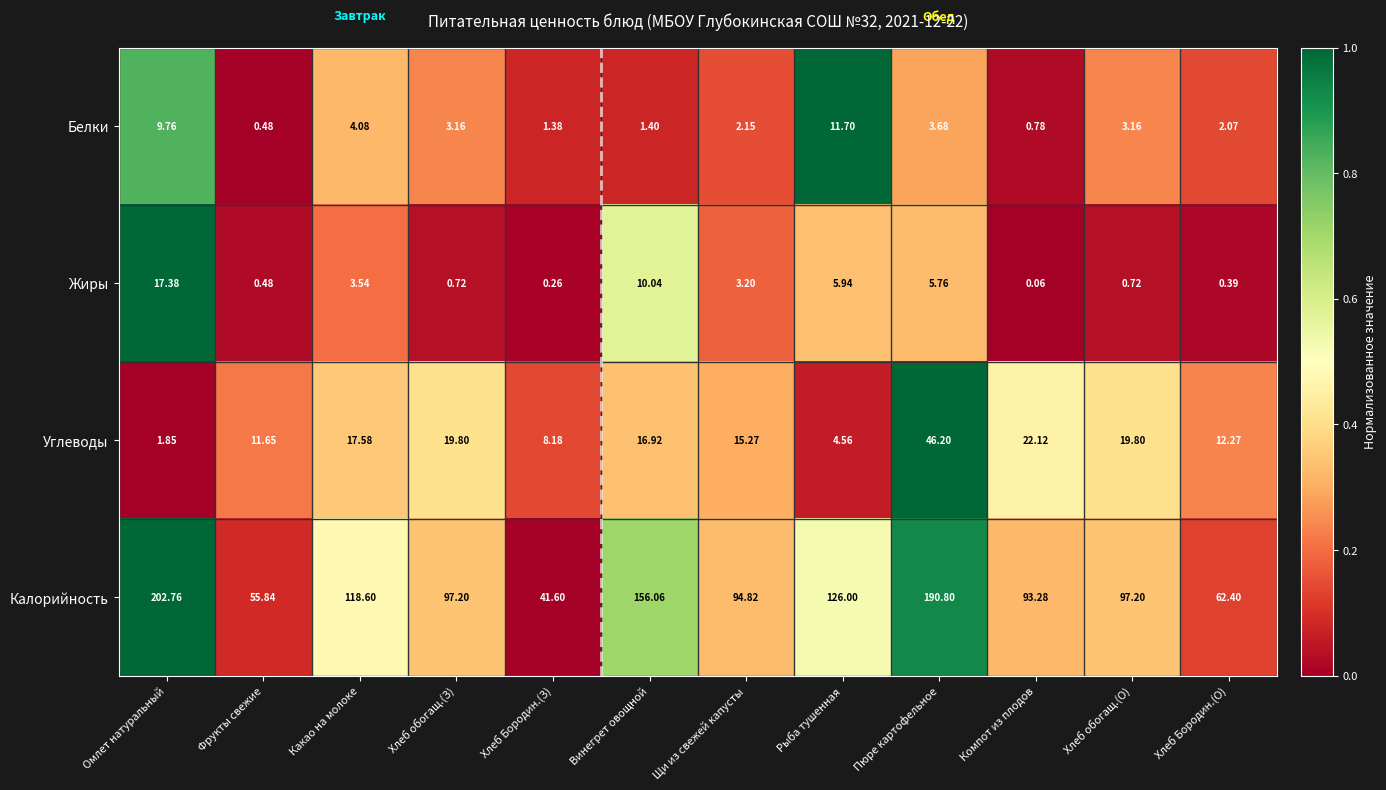

How many distinct data groups are displayed?

4